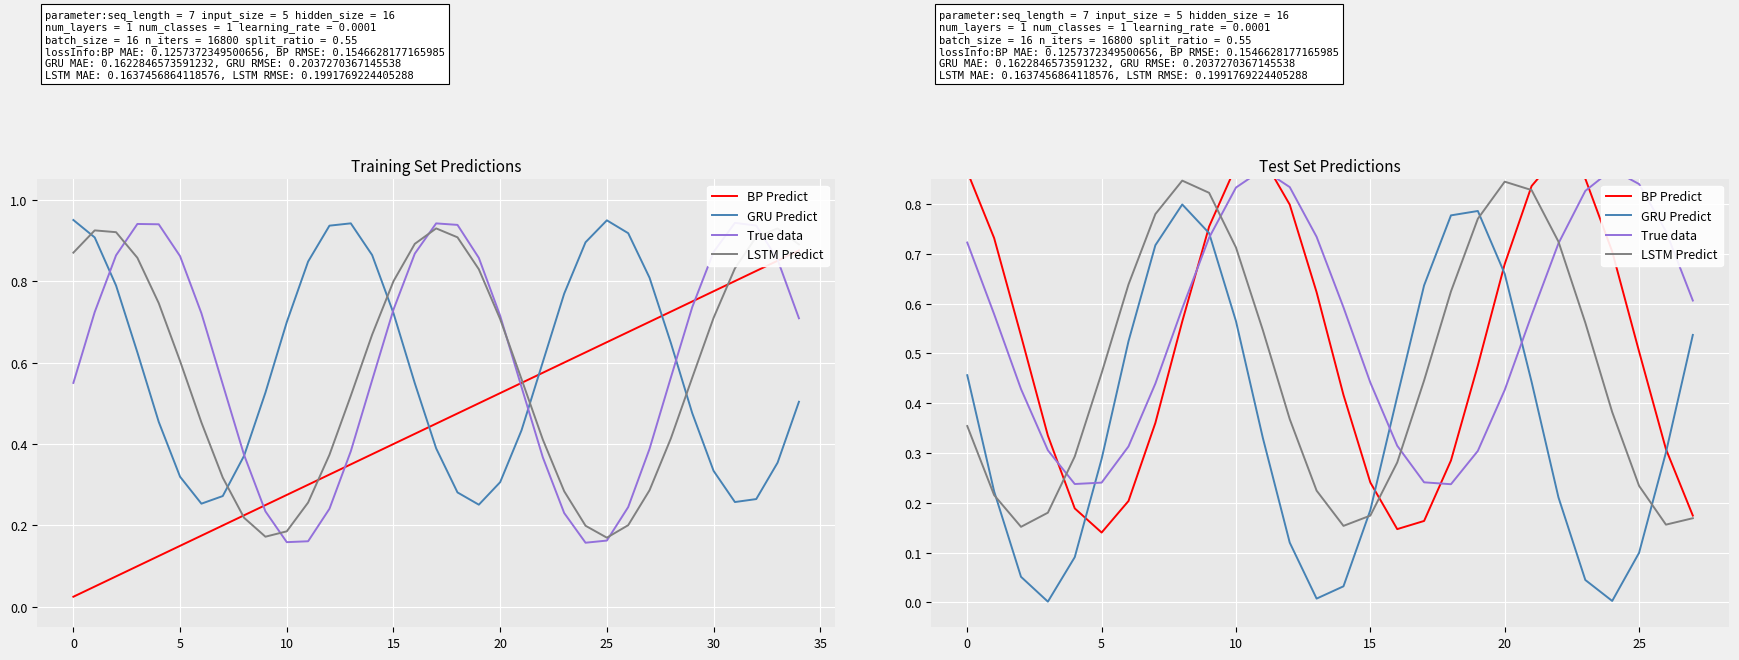

What is the approximate value of GRU Predict at 26?

0.3